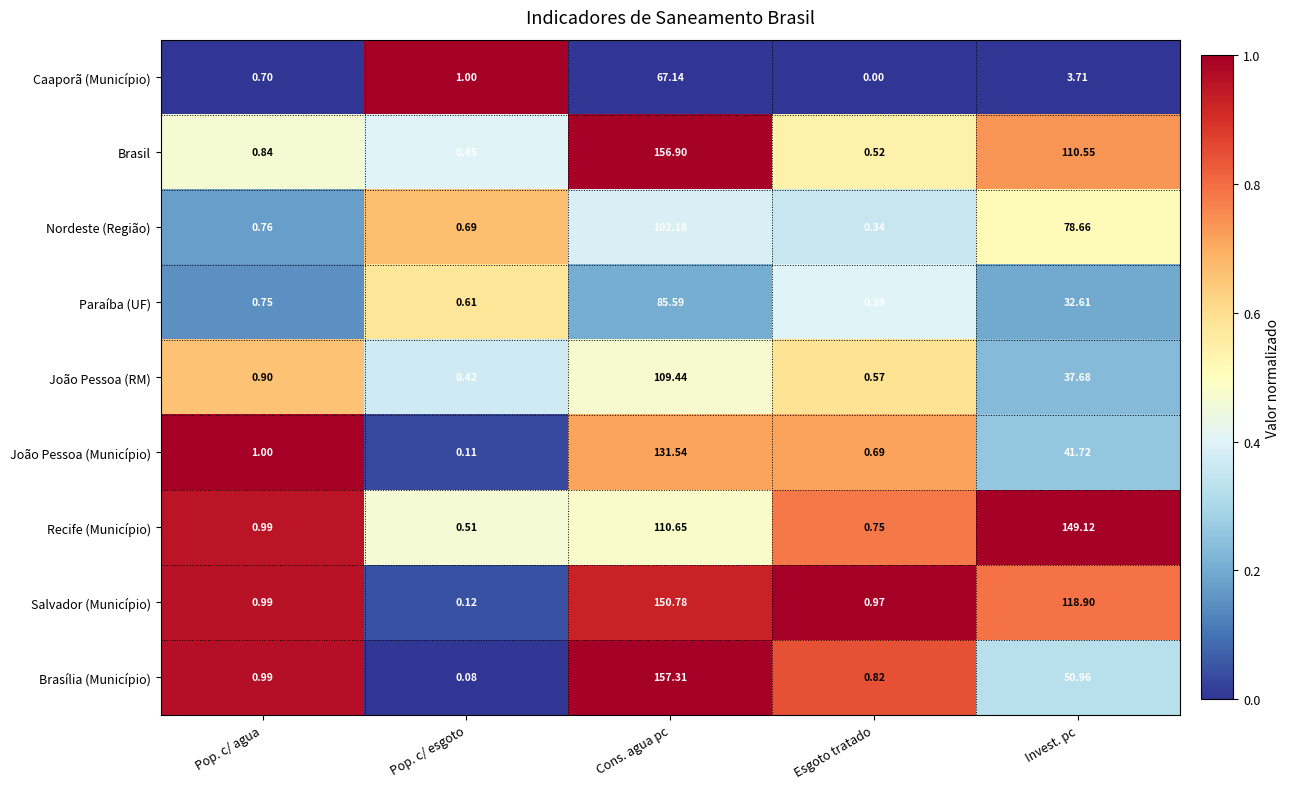

Rank the categories by Caaporã (Município) value from lowest to highest.

Esgoto tratado, Pop. c/ agua, Pop. c/ esgoto, Invest. pc, Cons. agua pc